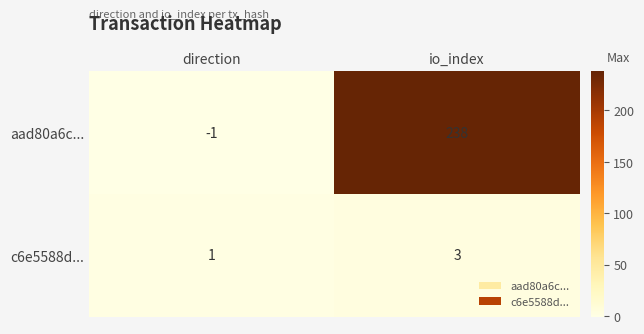

What is the sum of all aad80a6c... values?

237